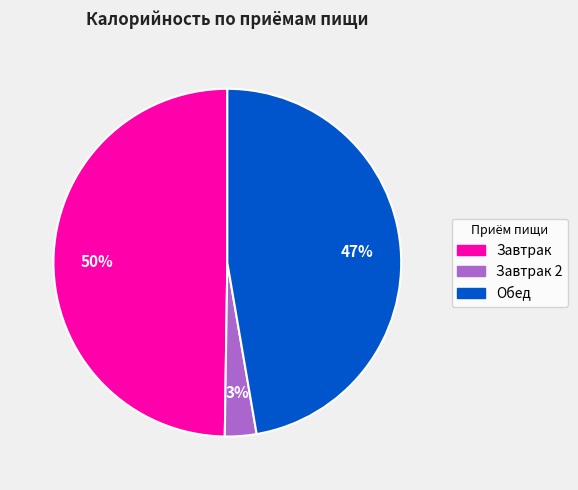

To the nearest percent, what is the difference between the largest and smallest slice percentages?

47%